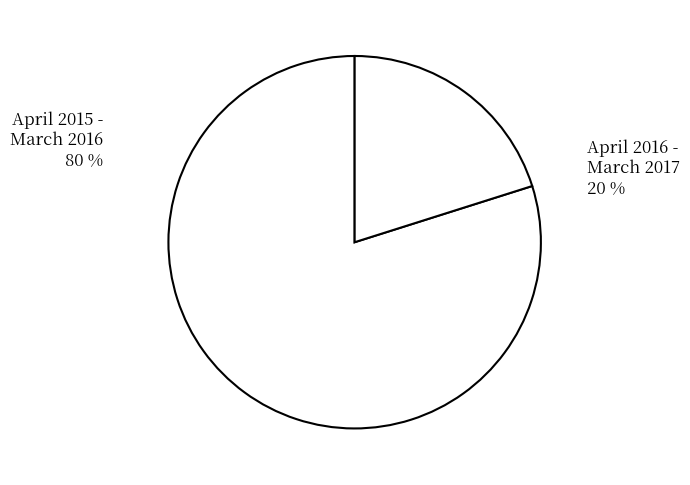

To the nearest percent, what portion does April 2016 - March 2017 represent?

20%